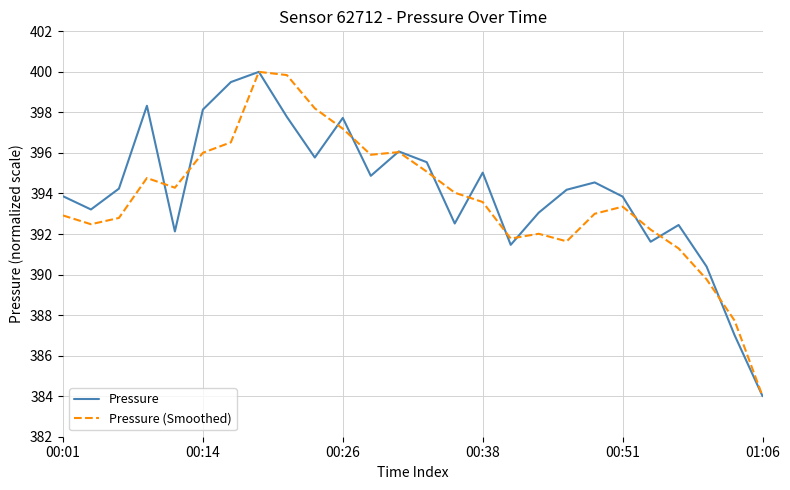

What is the greatest value displayed?

400.0